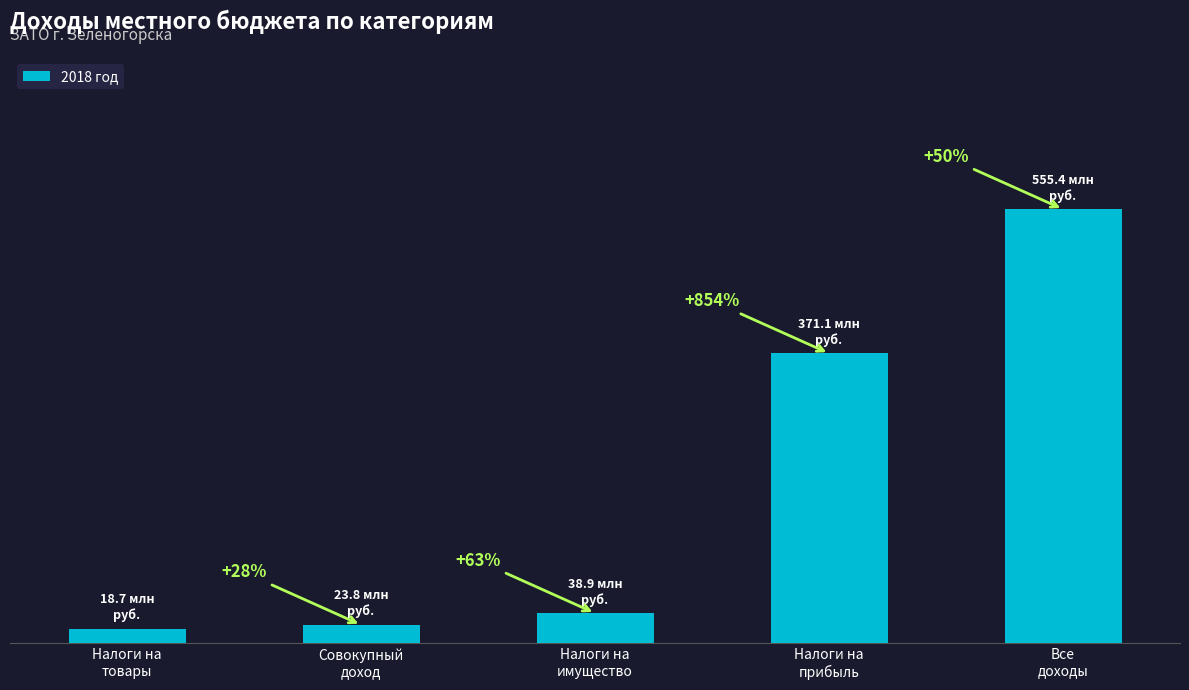

True or false: the data shows 207369797.1 at Налоги на
прибыль.

False